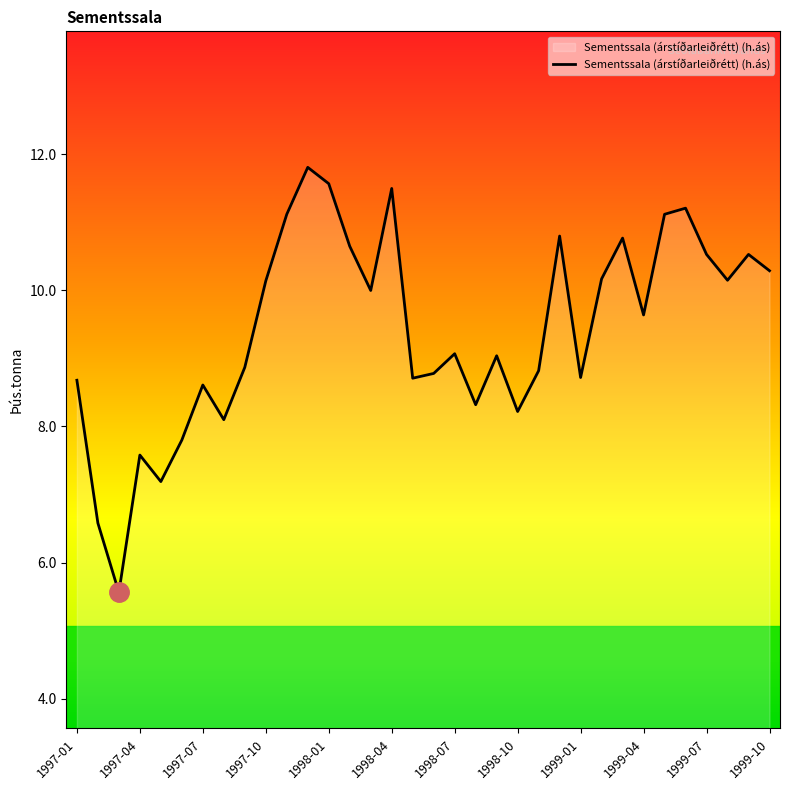

What is the smallest value displayed?

5.6